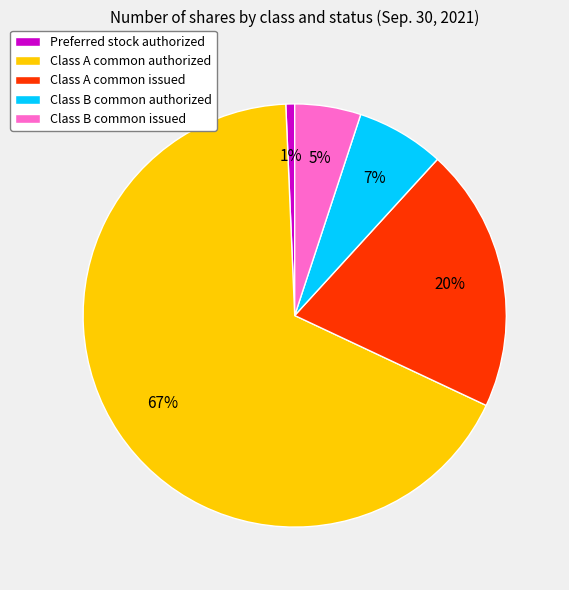

To the nearest percent, what is the average slice percentage?

20%